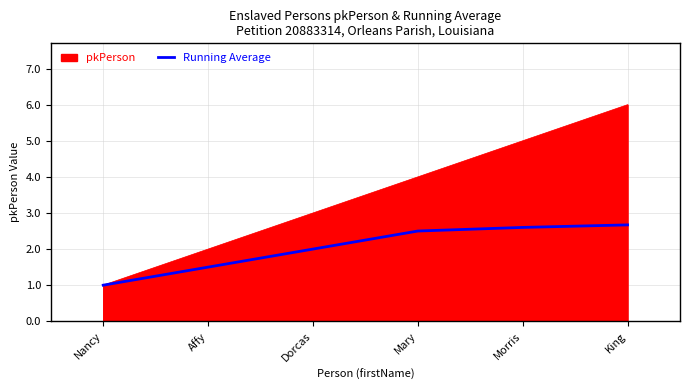

What is the greatest value displayed?

6.0